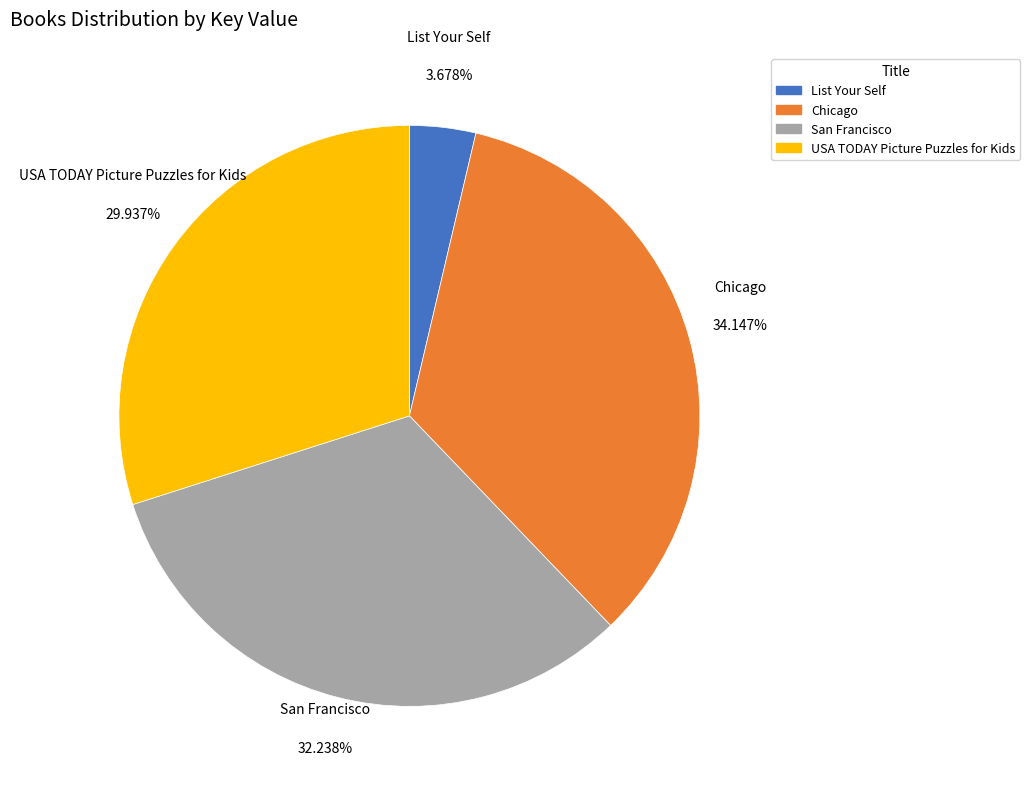

Which slice is the largest?

Chicago